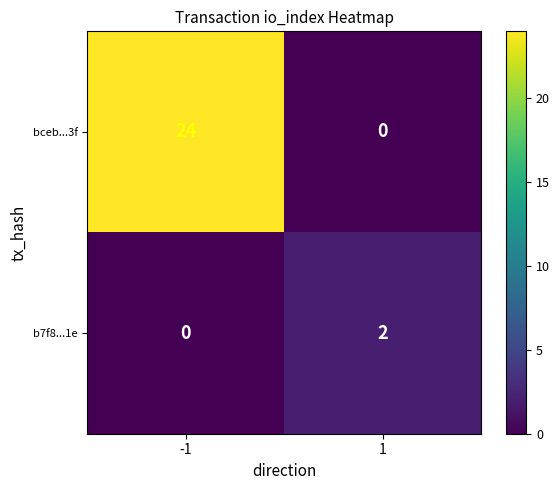

The b7f8...1e series shows 2 at 1. True or false?

True